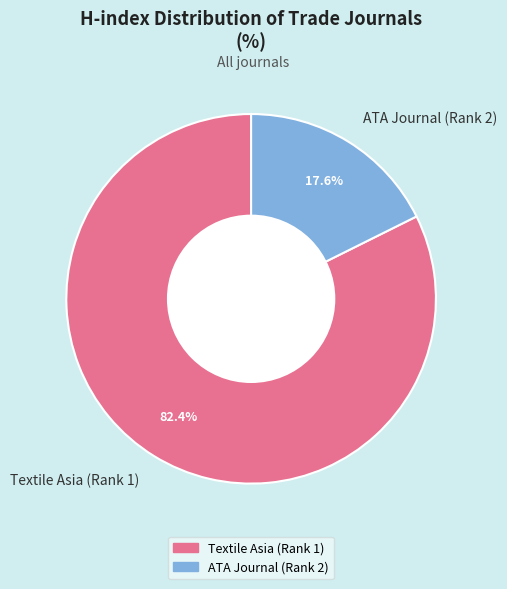

How many slices are in this pie chart?

2